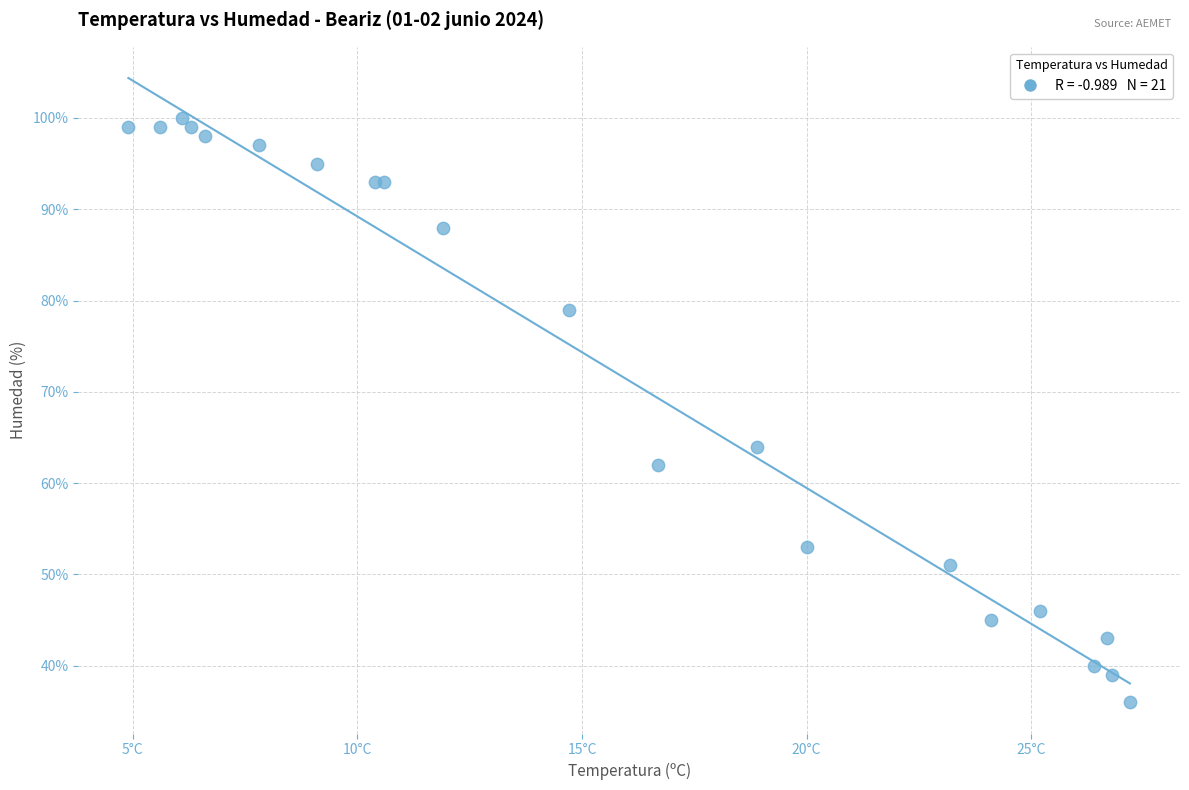

What Y value in the scatter plot is closest to 68?

64